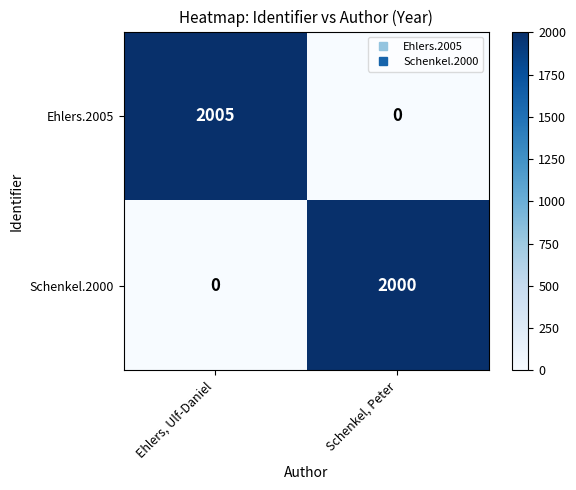

What is the approximate value of Ehlers.2005 at Ehlers, Ulf-Daniel, to the nearest 100?

2000